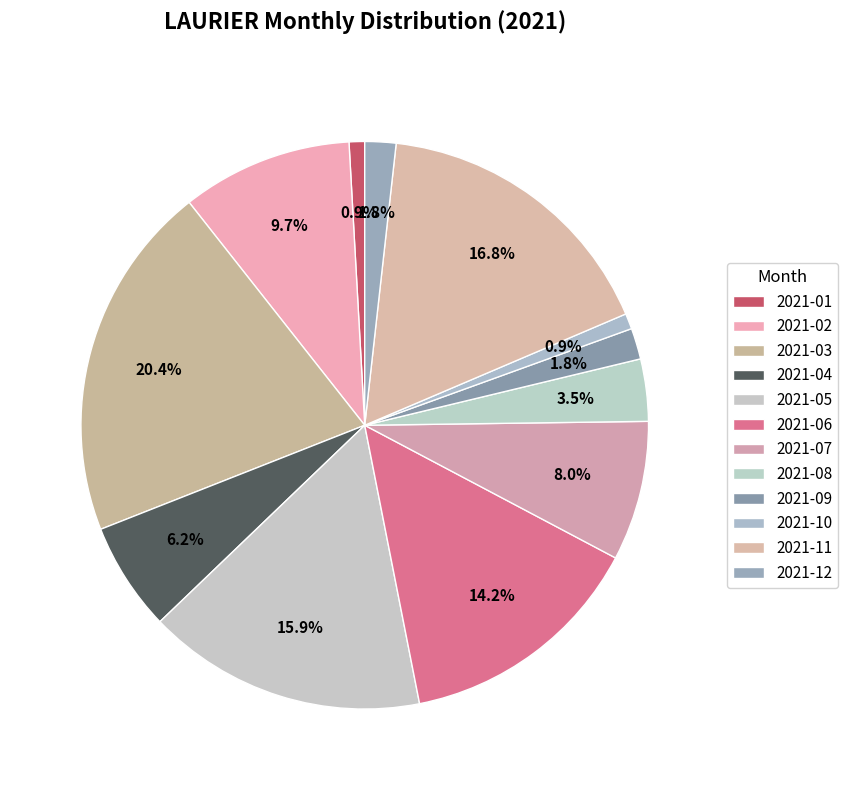

To the nearest percent, what is the combined percentage of 2021-07 and 2021-10?

9%